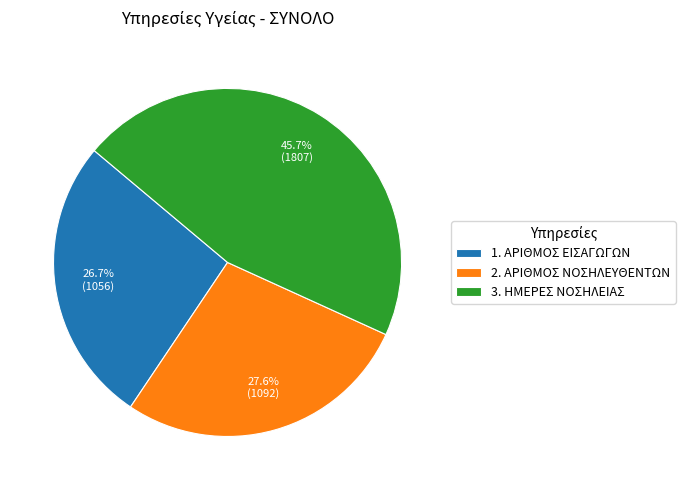

Which slice is the largest?

3. ΗΜΕΡΕΣ ΝΟΣΗΛΕΙΑΣ